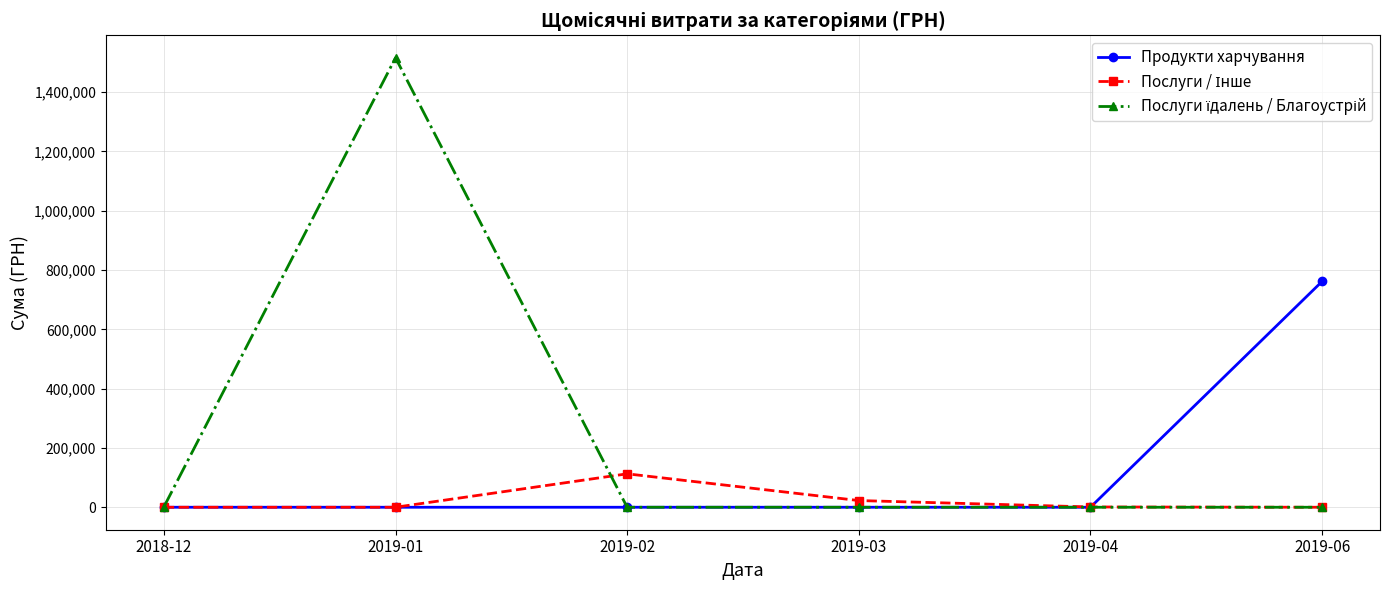

How many distinct data groups are displayed?

3